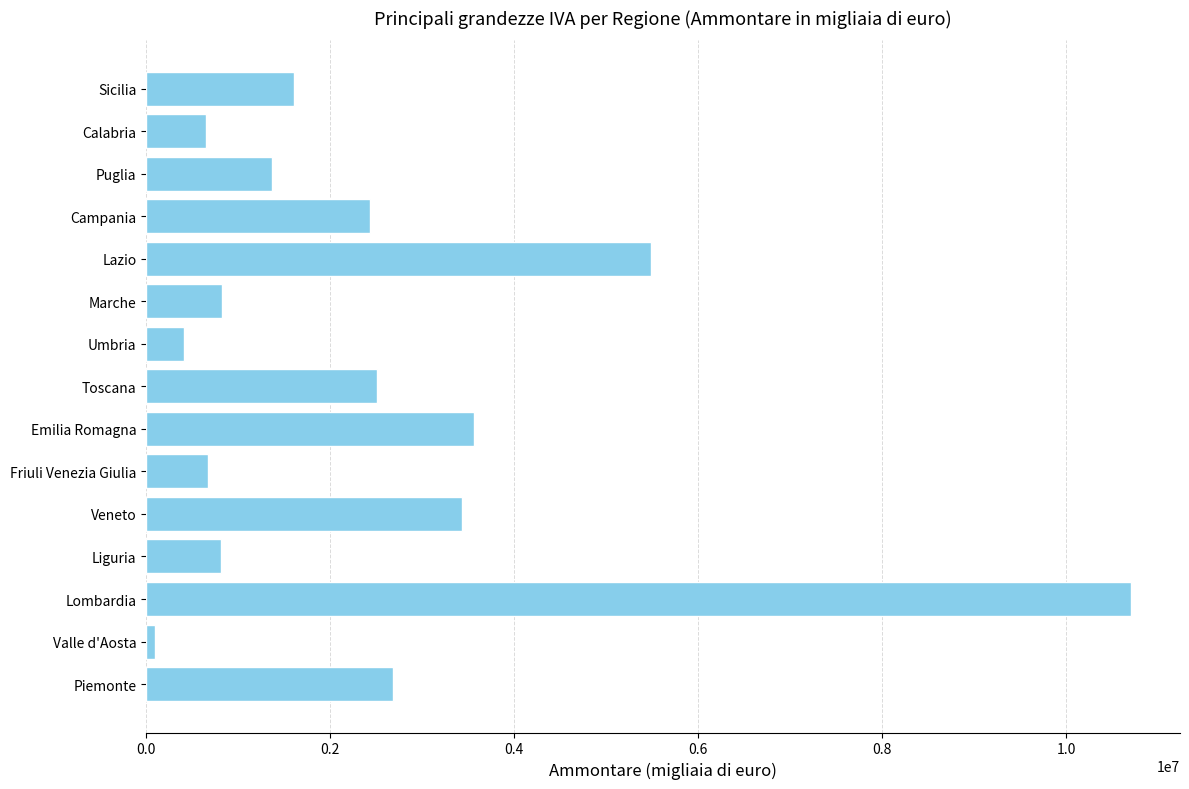

What is the difference between the maximum and minimum values?

10611290